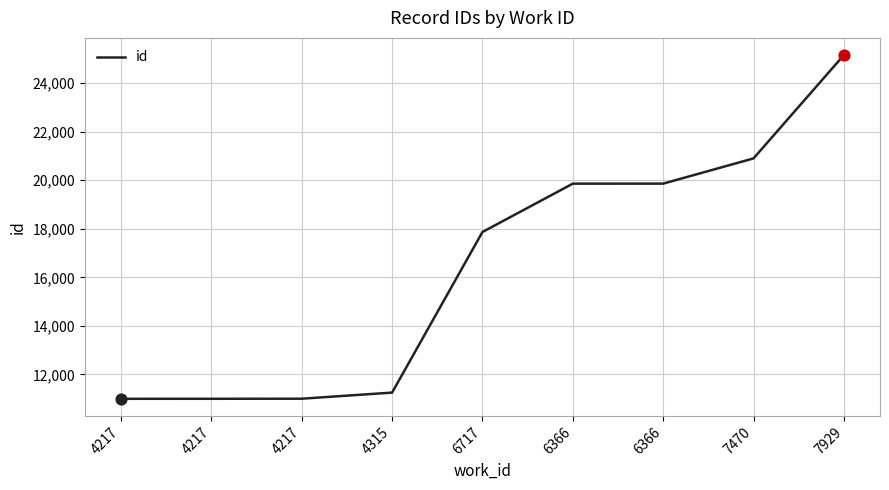

What is the change in value from 4217 to 6717?

+6867